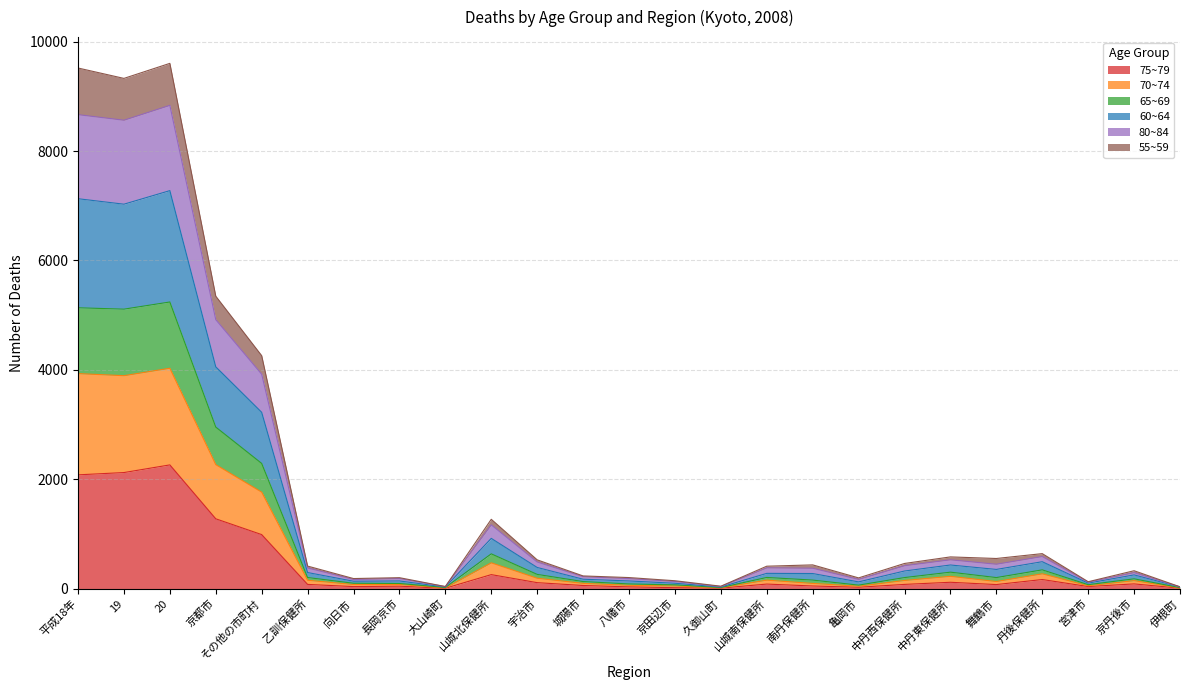

Between 山城南保健所 and 京丹後市, which series saw the biggest shift?

65~69